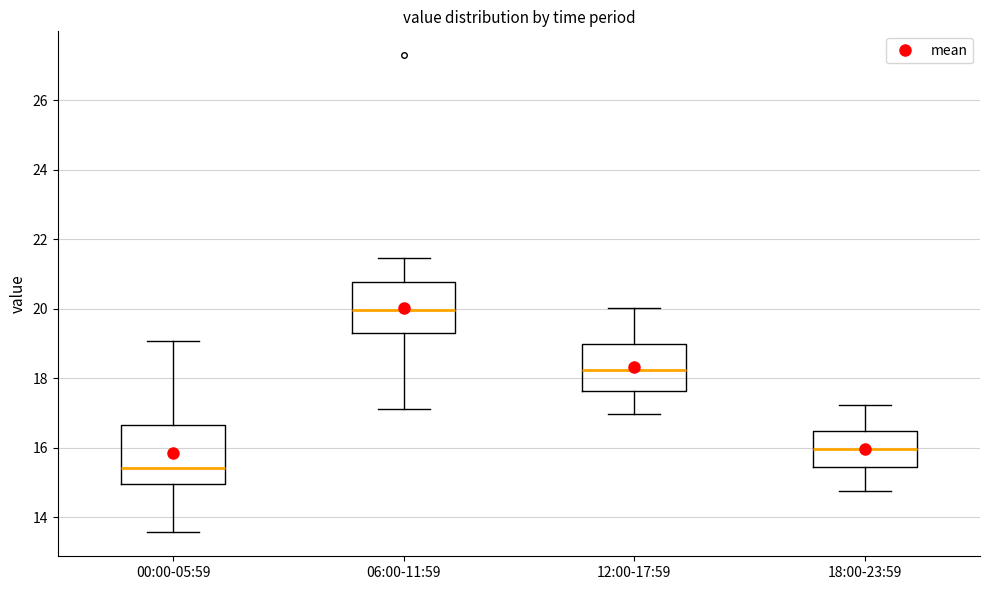

Which box's median line is the highest?

06:00-11:59